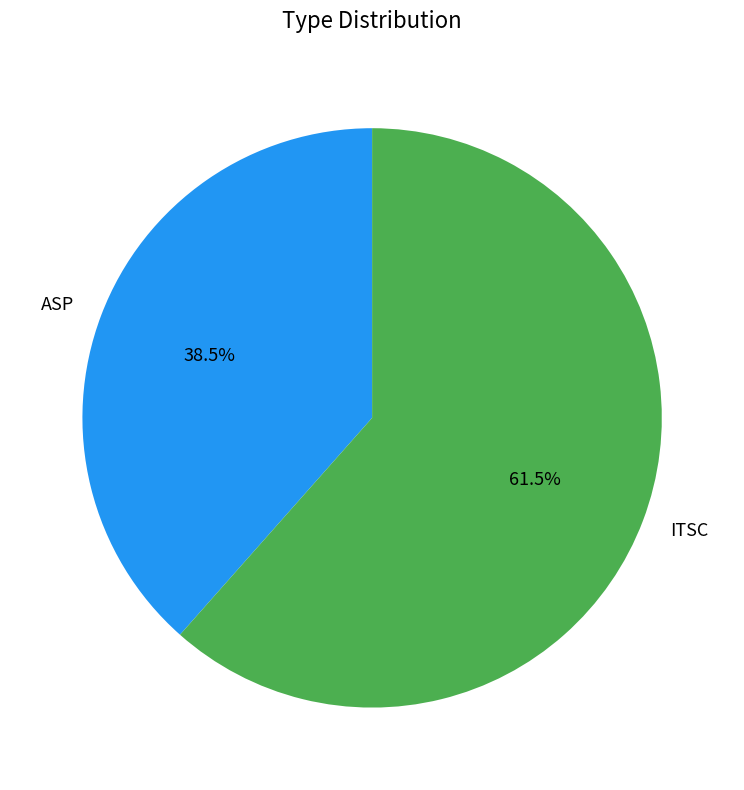

Between ASP and ITSC, which is larger?

ITSC